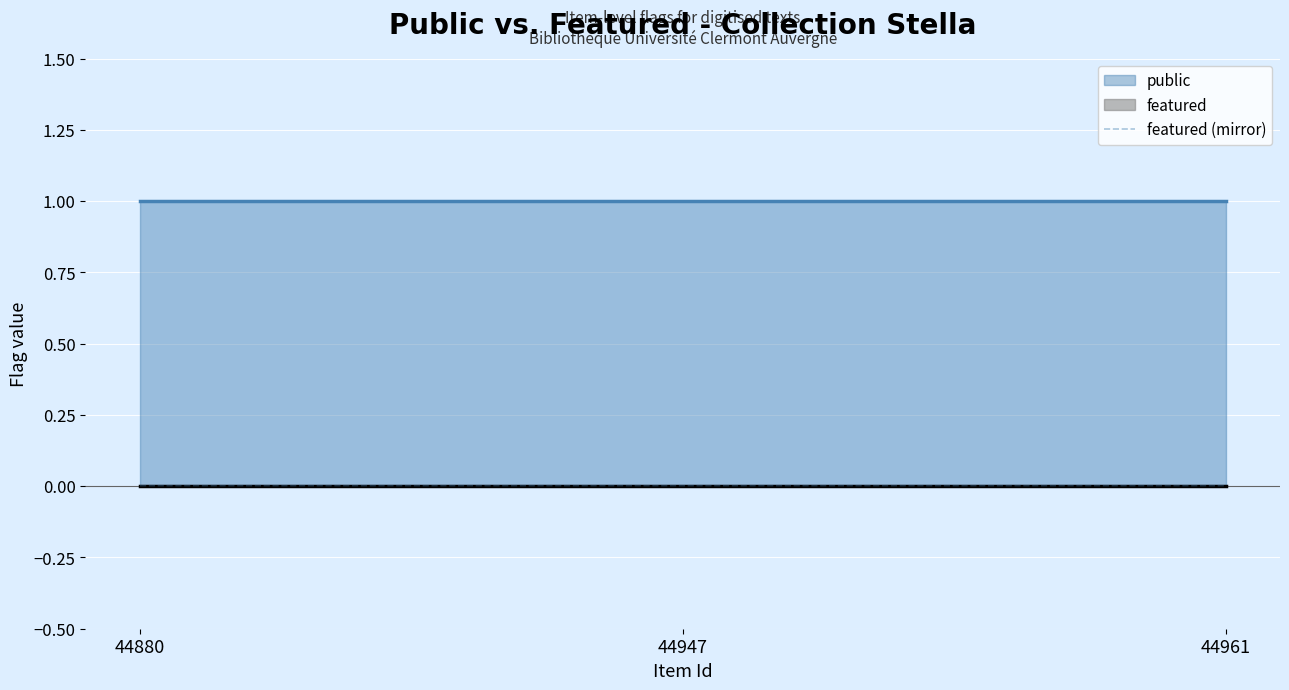

At which label is public closest to 1?

44880